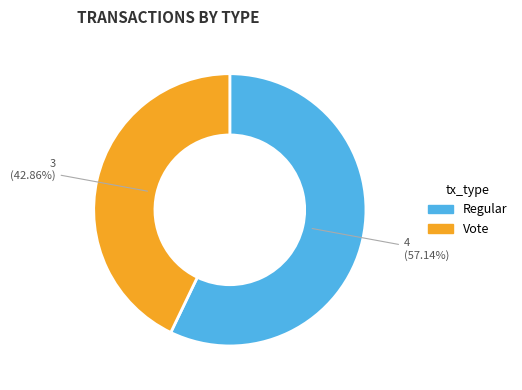

Which category has the smallest portion of the pie?

Vote